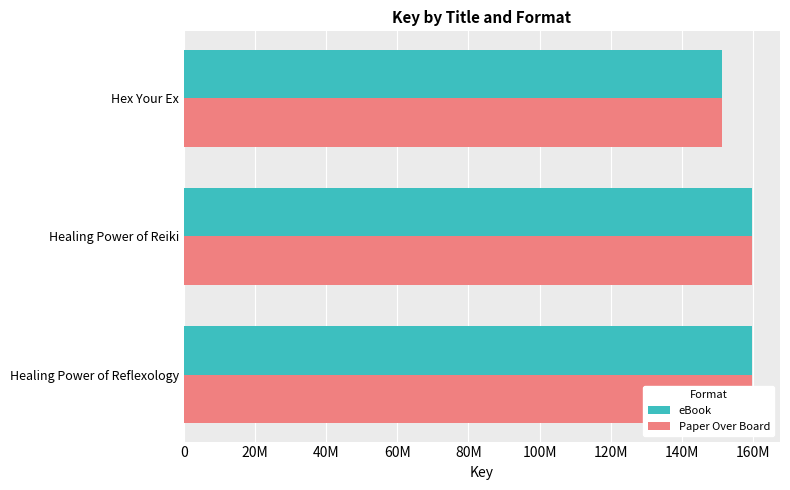

At how many categories does at least one series exceed 155205629?

2